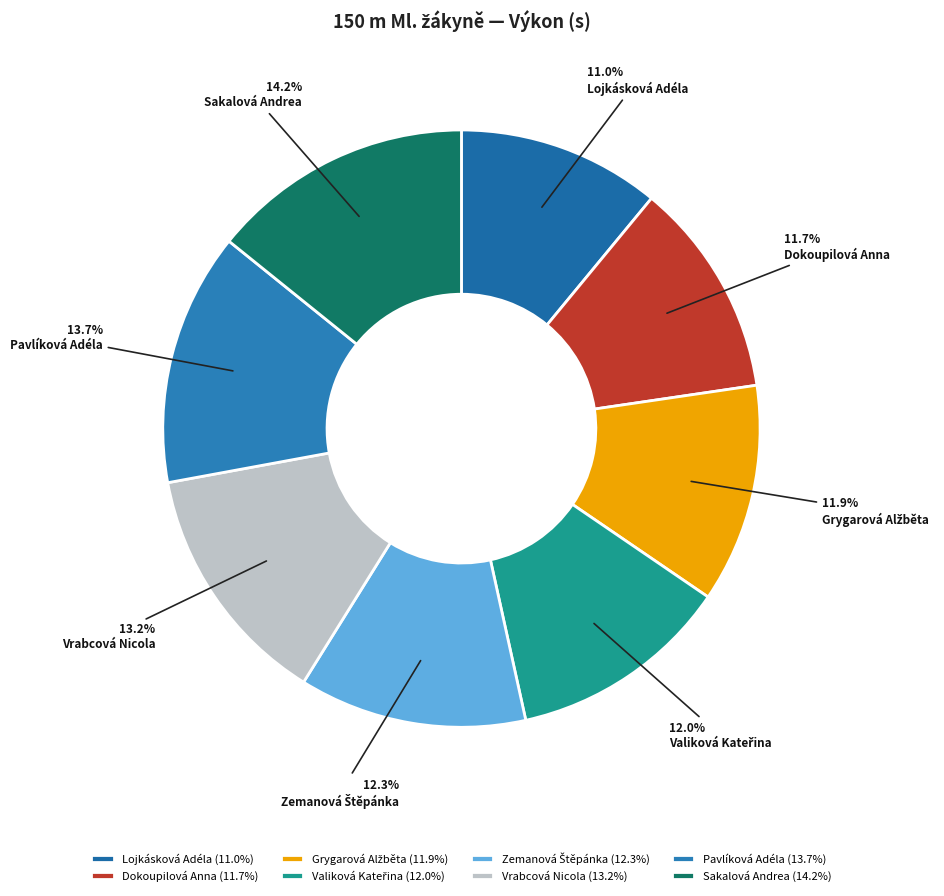

Rank the categories by value from highest to lowest.

Sakalová Andrea, Pavlíková Adéla, Vrabcová Nicola, Zemanová Štěpánka, Valiková Kateřina, Grygarová Alžběta, Dokoupilová Anna, Lojkásková Adéla